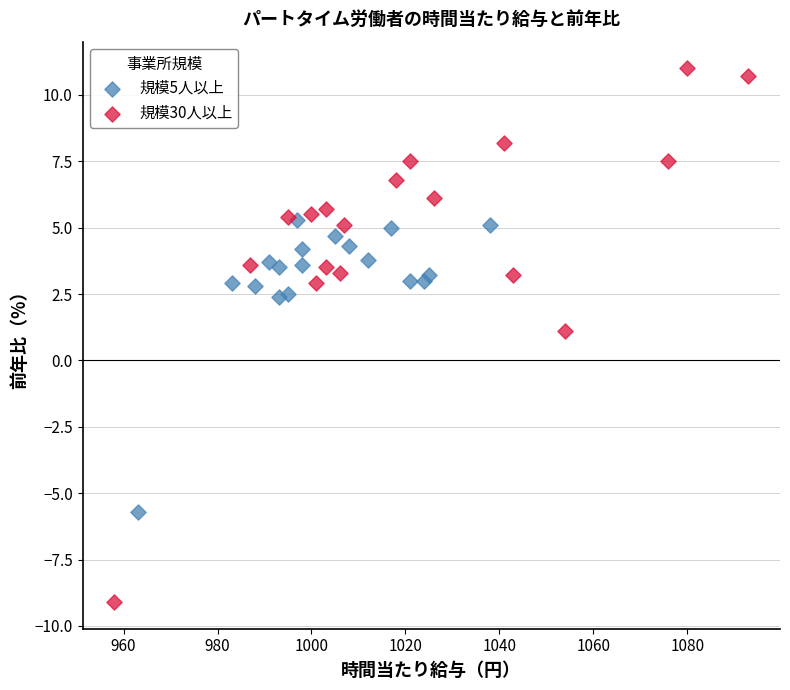

Which series has the widest spread of Y values?

規模30人以上